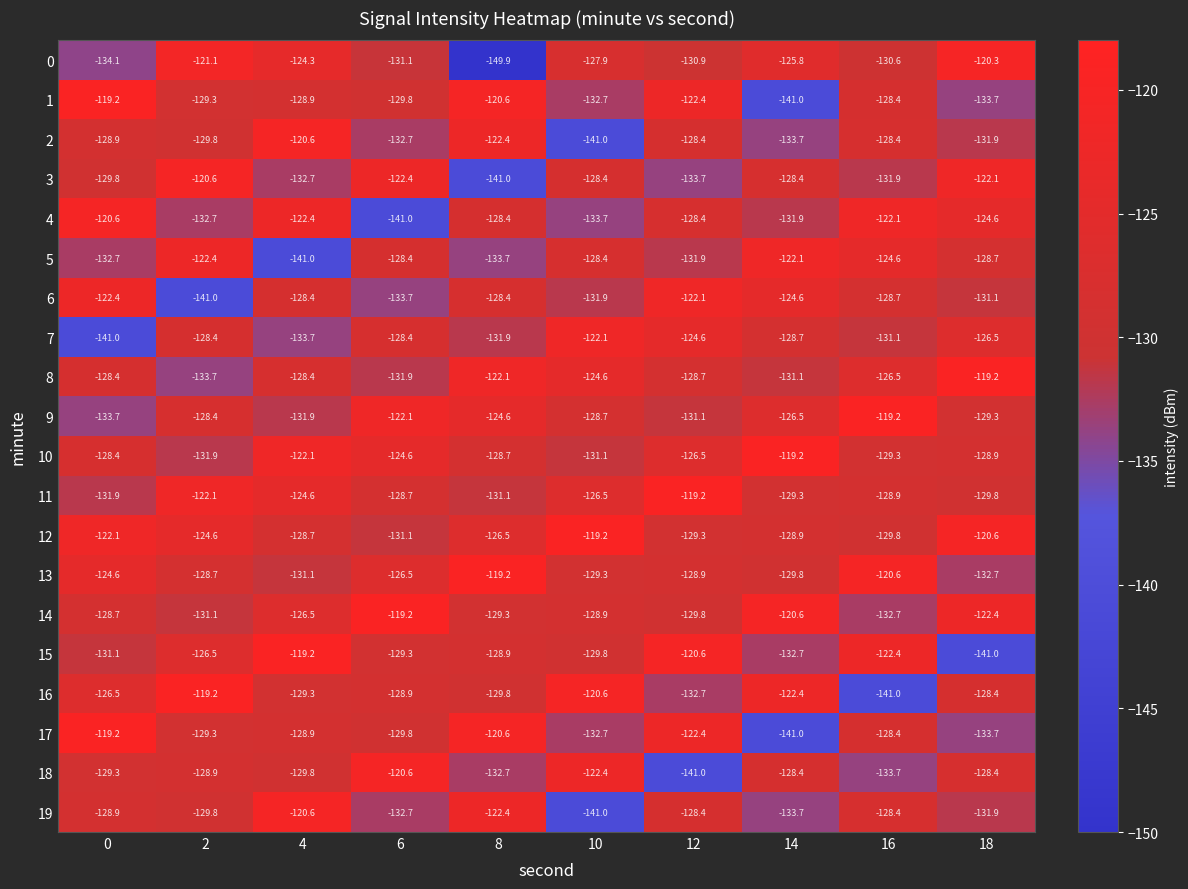

How many values in the 16 series are below -128?

6